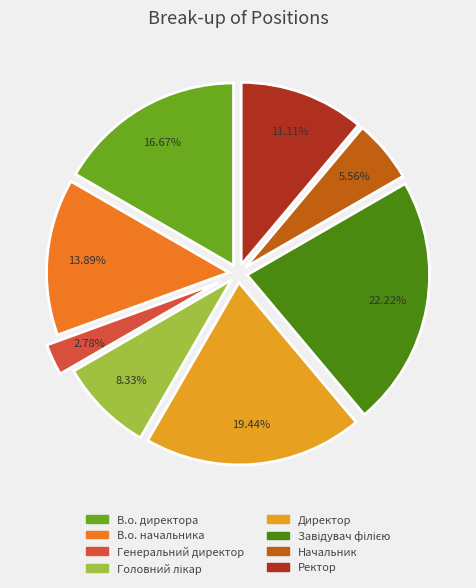

What is the smallest slice in the pie chart?

Генеральний директор